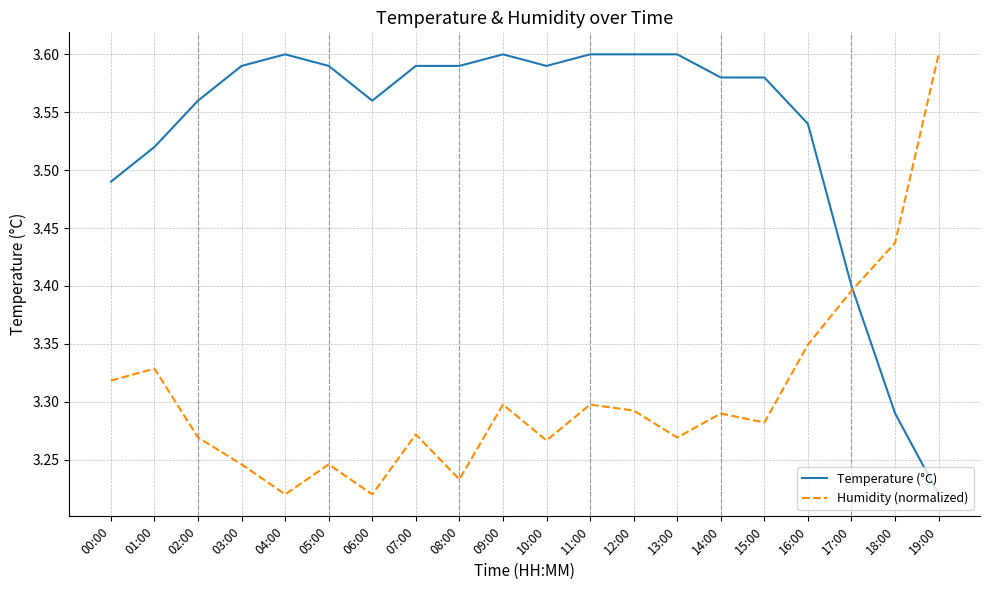

What is the spread (max minus min) of values at 09:00?

0.3